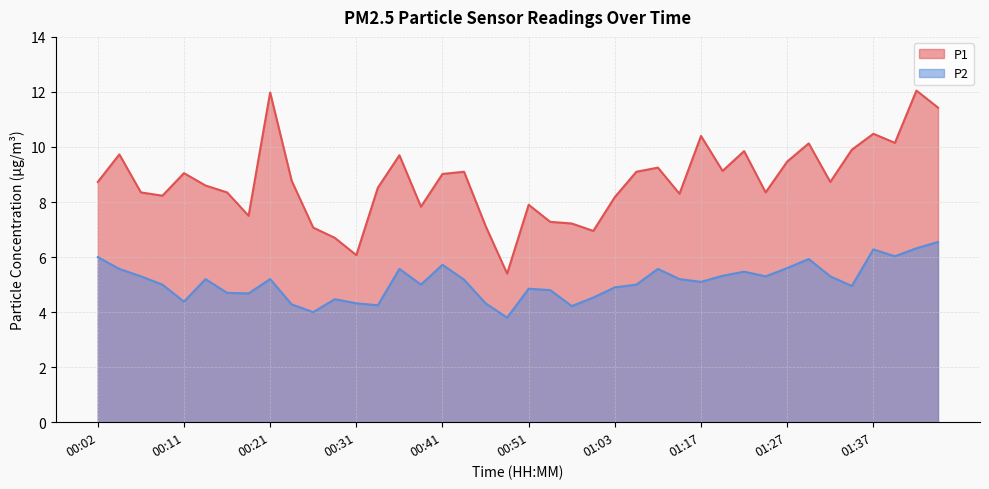

What is the smallest value displayed?

3.8